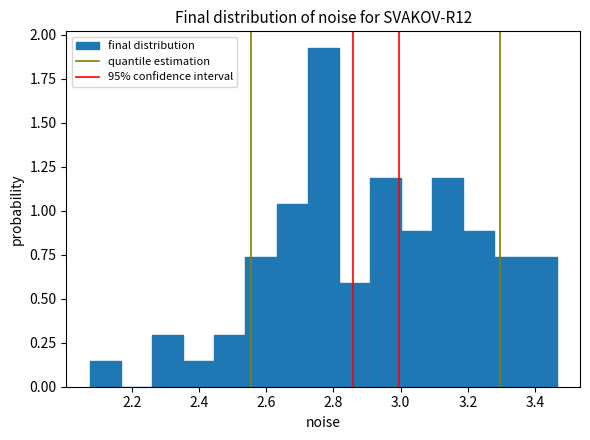

Reading left to right, transcribe this chart: for each bar, give the range it covers on the x-axis and its height. Neither the bar edges nor the heights are printed on the chart, so give them approximately, as read against the axes.

2.08 to 2.16: 0.15
2.16 to 2.26: 0
2.26 to 2.36: 0.30
2.36 to 2.44: 0.15
2.44 to 2.54: 0.30
2.54 to 2.64: 0.75
2.64 to 2.72: 1.05
2.72 to 2.82: 1.90
2.82 to 2.90: 0.60
2.90 to 3.00: 1.20
3.00 to 3.10: 0.90
3.10 to 3.18: 1.20
3.18 to 3.28: 0.90
3.28 to 3.38: 0.75
3.38 to 3.46: 0.75